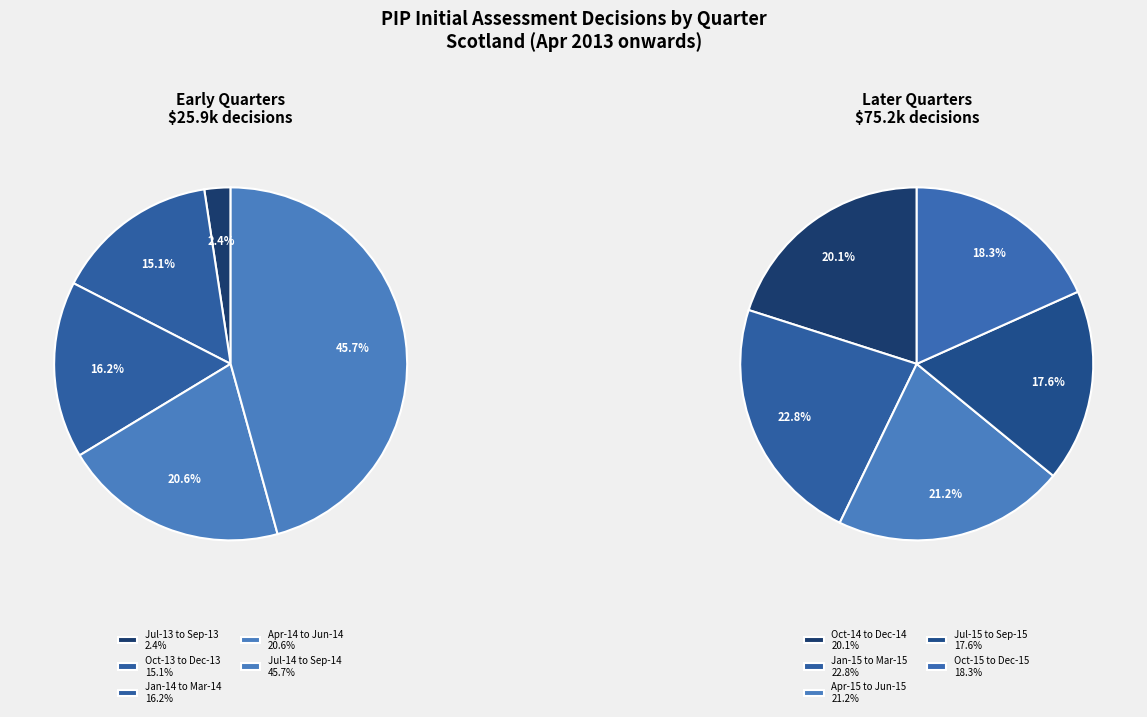

Does Oct-13 to Dec-13 represent more than half of the total?

No